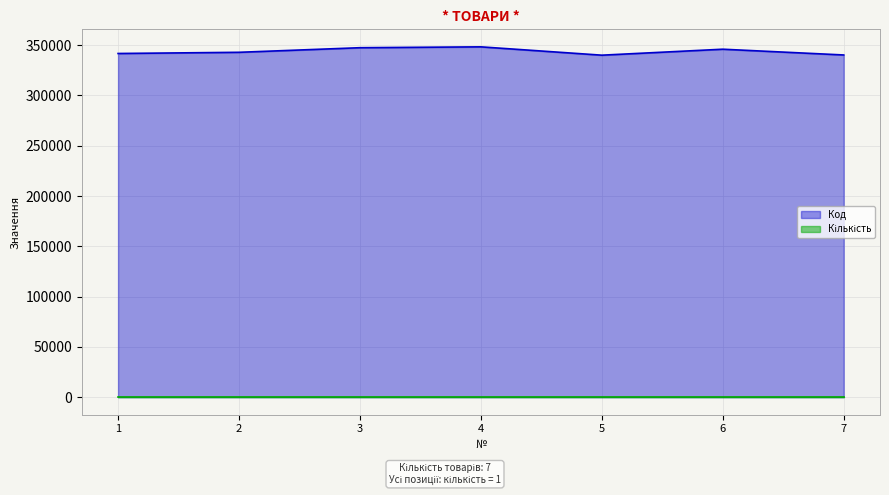

Where is the first local maximum?

4